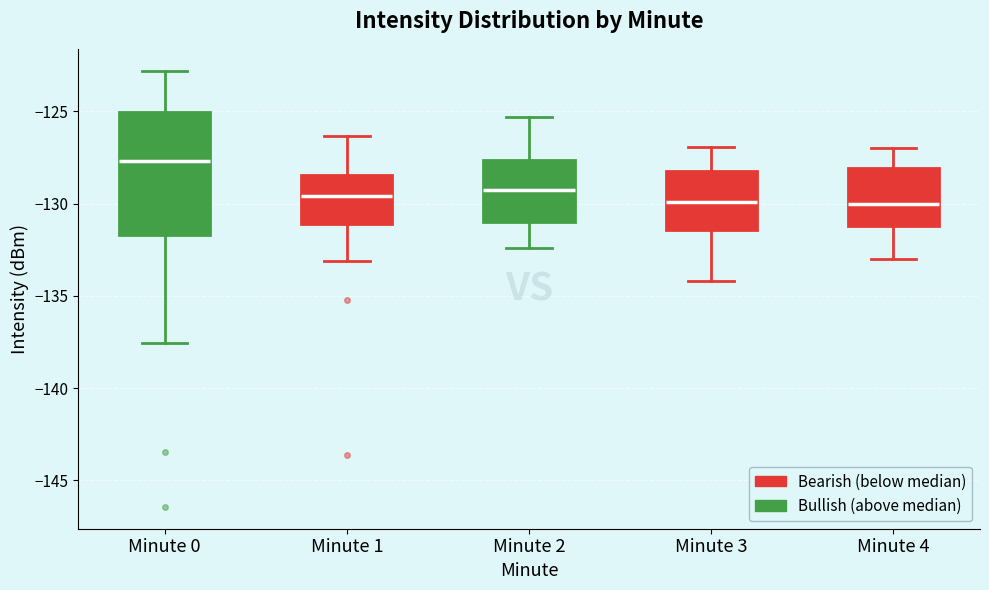

Where is the upper edge of the box for Minute 3 on the y-axis? The values are not printed on the chart, so give them approximately, as read against the axis.

-128.0